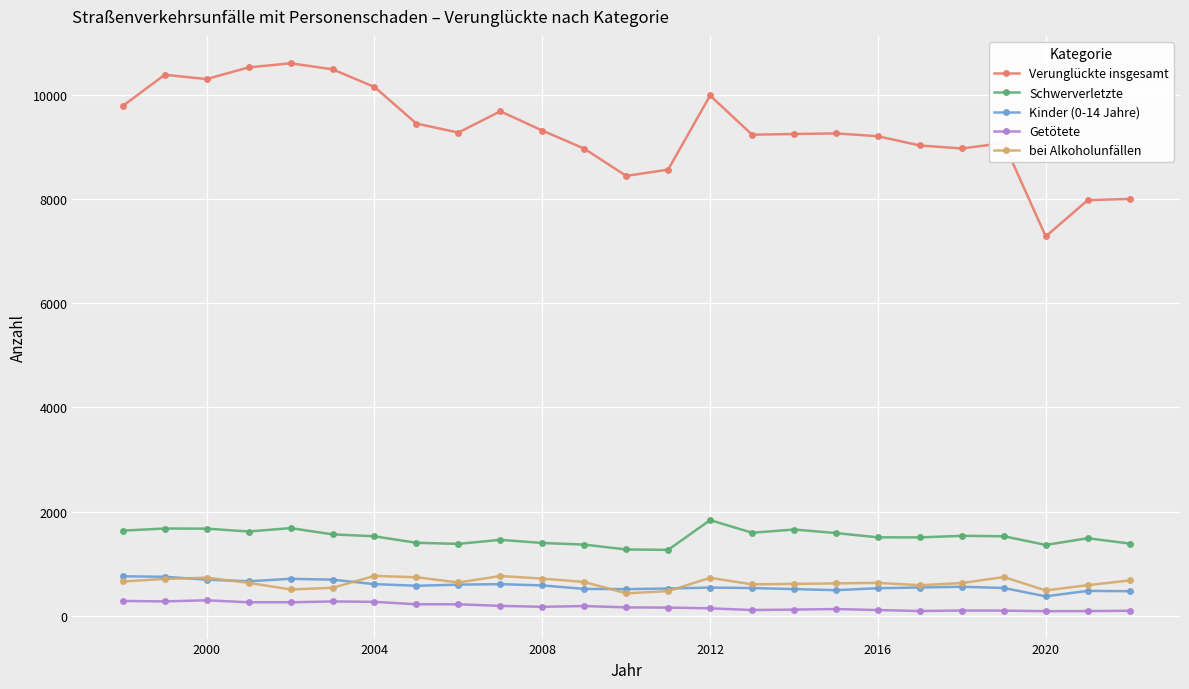

True or false: bei Alkoholunfällen has more than 2 interior local peaks.

True